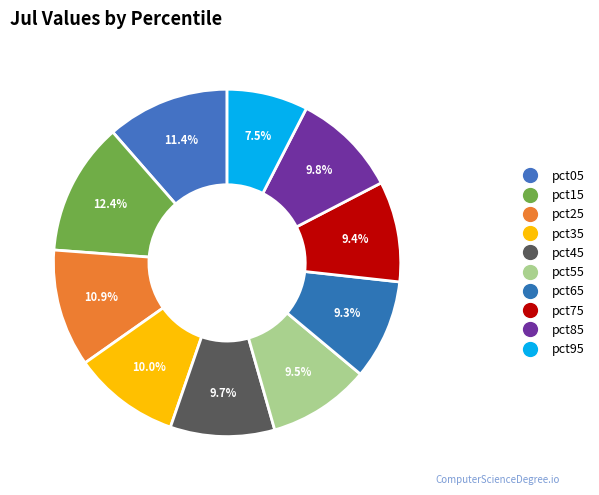

To the nearest percent, what portion does pct95 represent?

8%